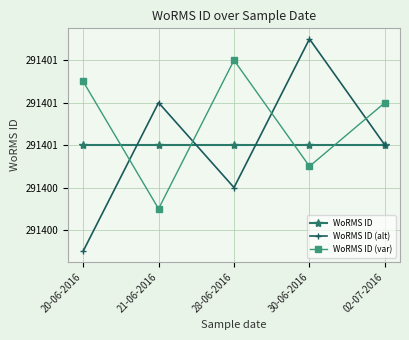

What is the average value of the WoRMS ID (alt) series?

291401.0